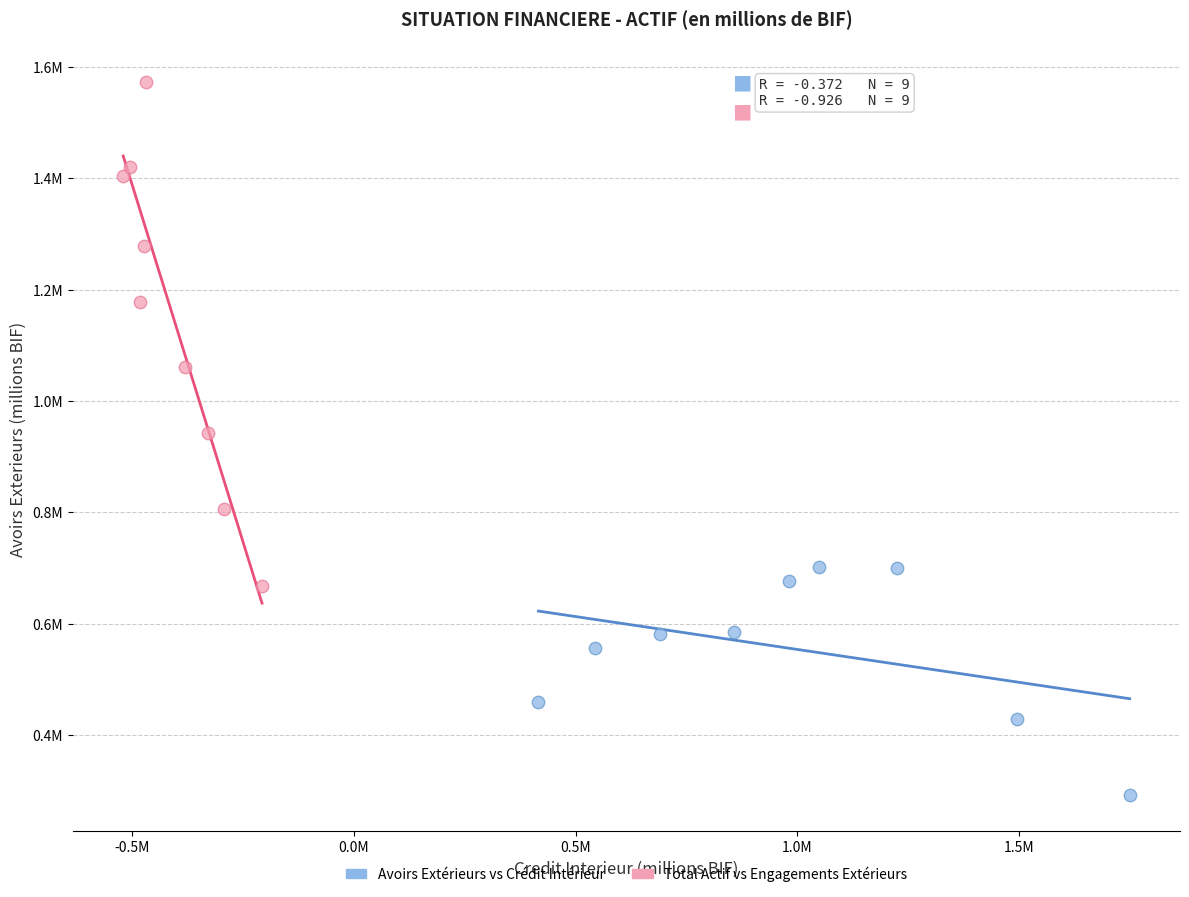

Which series has the widest spread of Y values?

Total Actif vs Engagements Extérieurs